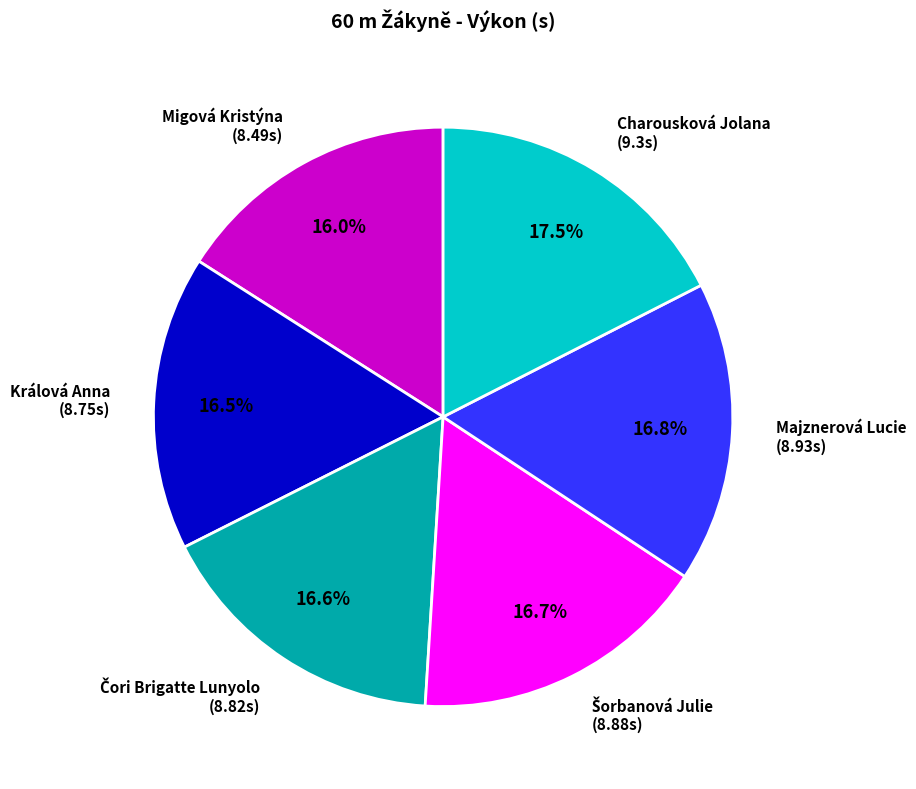

What is the largest slice in the pie chart?

Charousková Jolana